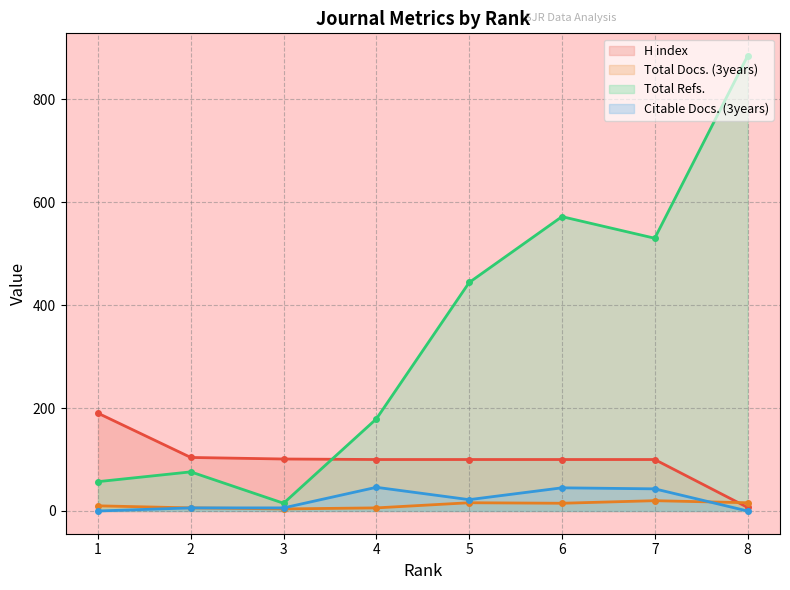

How many lines are shown in the chart?

4